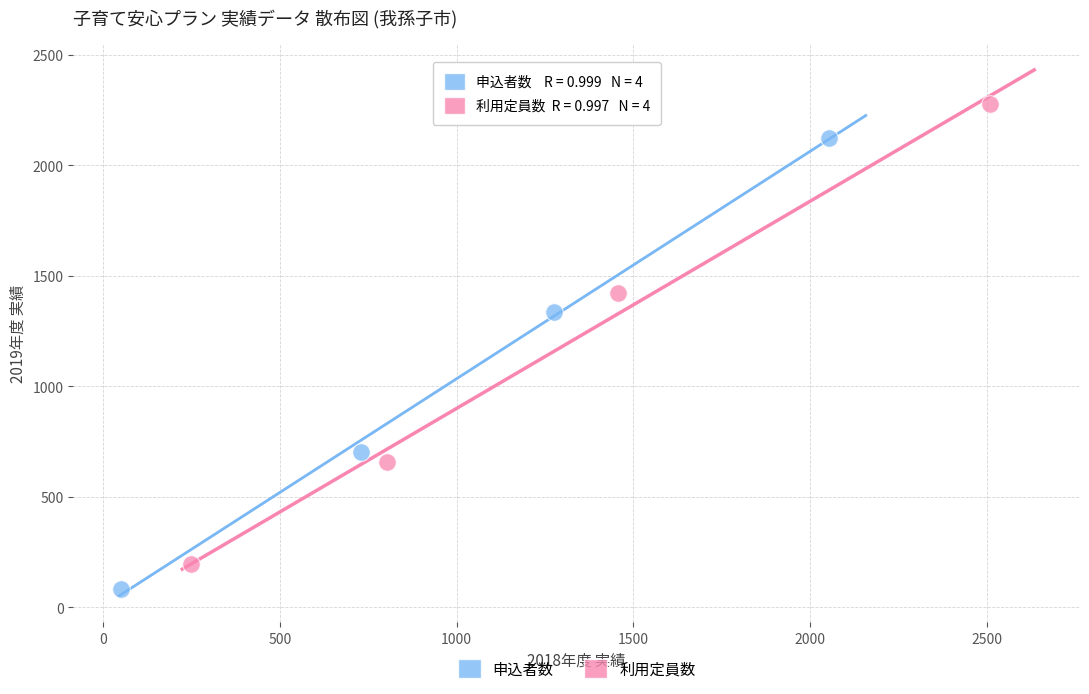

What are all the series names shown in the legend?

申込者数, 利用定員数